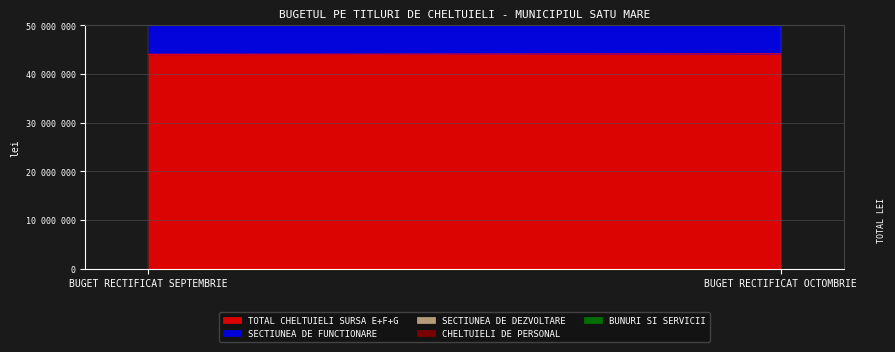

Reading left to right, extract all data points from this chart.

TOTAL CHELTUIELI SURSA E+F+G: 44053795	44151795
SECTIUNEA DE FUNCTIONARE: 42921501	43012931
SECTIUNEA DE DEZVOLTARE: 1132294	1138864
CHELTUIELI DE PERSONAL: 2290414	2388414
BUNURI SI SERVICII: 6908013	6908013